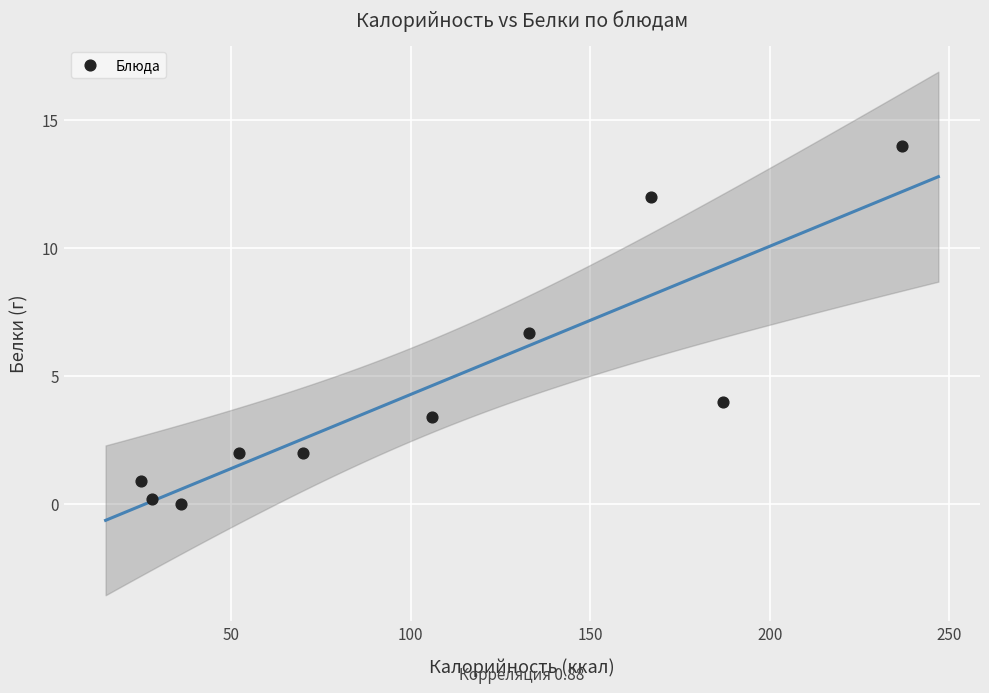

What Y value in the scatter plot is closest to 7?

6.7